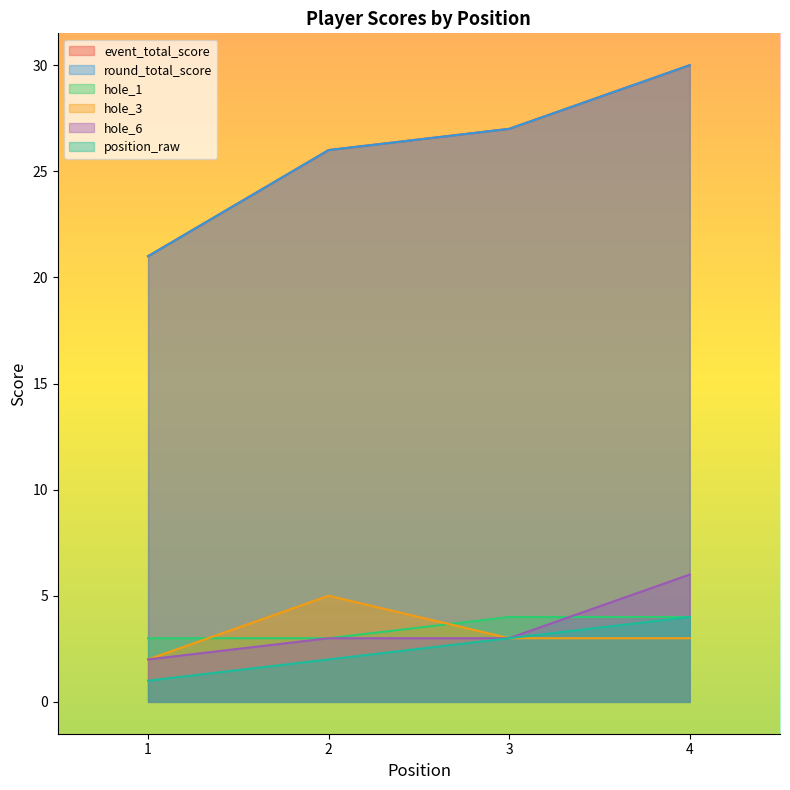

True or false: hole_6 has a value of 5 at 3.

False